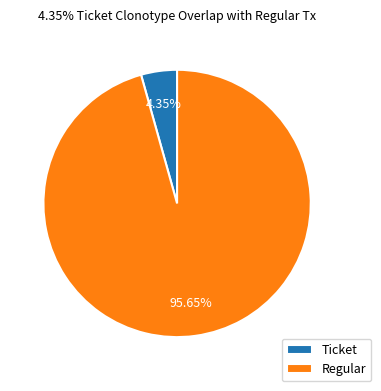

Does Regular account for over 50% of the chart?

Yes